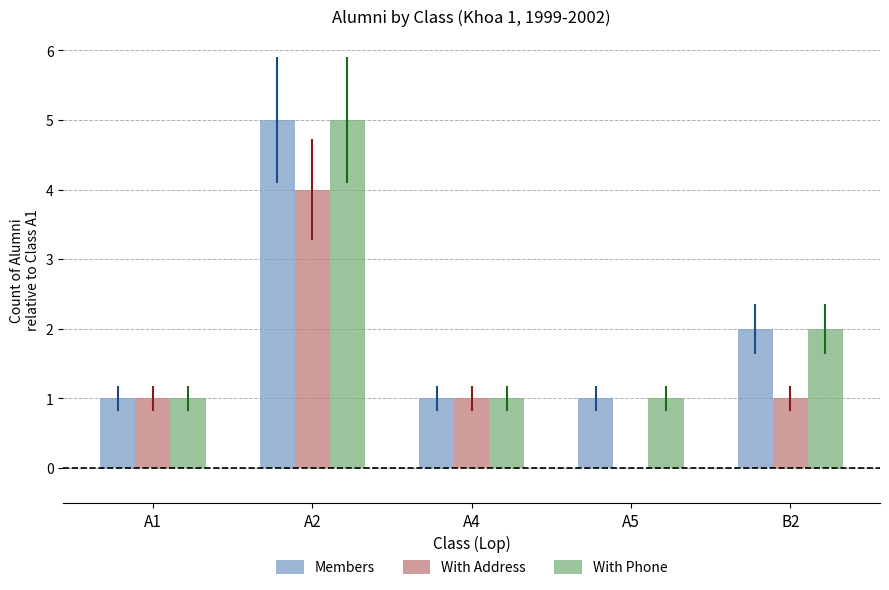

Is the value of With Address at B2 greater than the value of Members at B2?

No